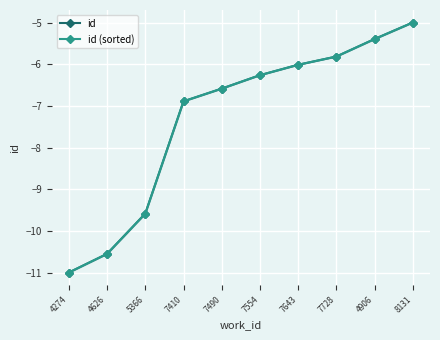

List the labels in order of id (sorted) value, largest first.

8131, 4906, 7728, 7643, 7554, 7490, 7410, 5366, 4626, 4274